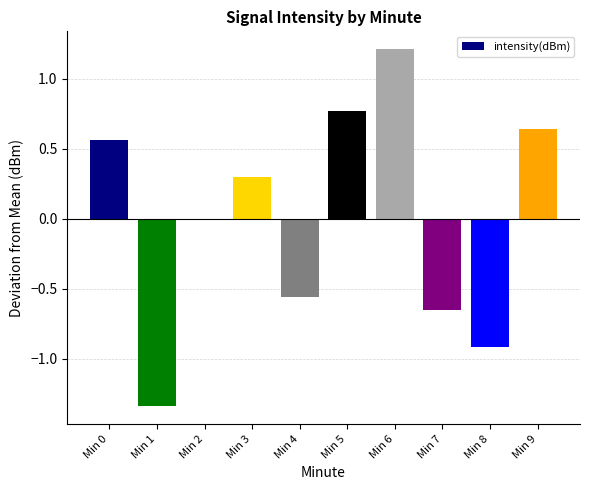

What value does the data have at Min 8?

-0.9